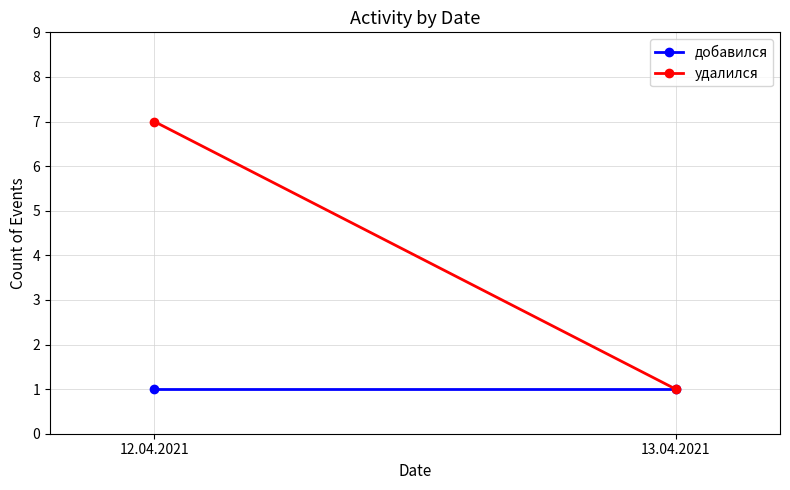

What is the value of the удалился point at the 1st from the left?

7